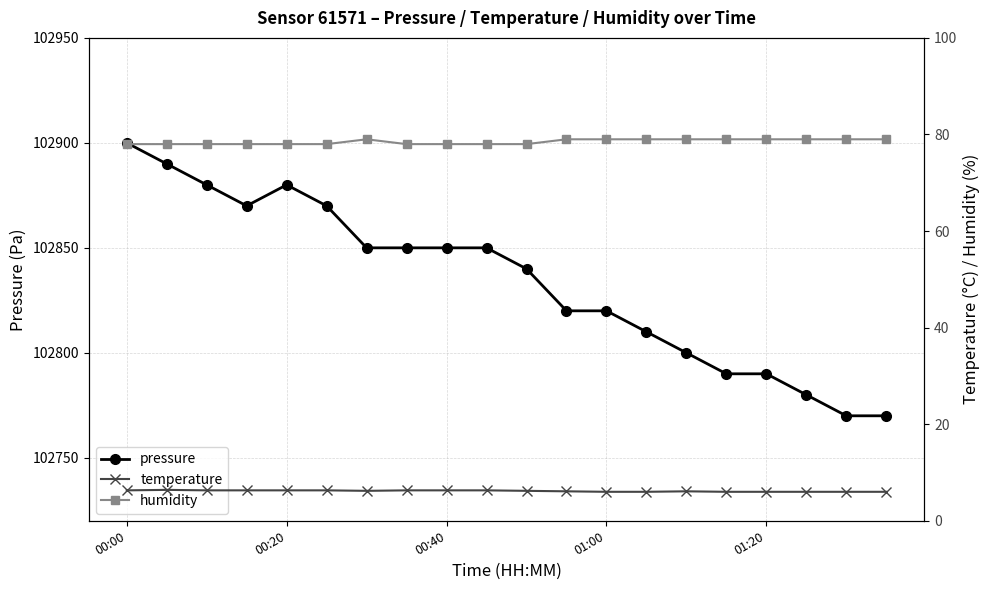

Which category has the highest value in the pressure series?

00:00